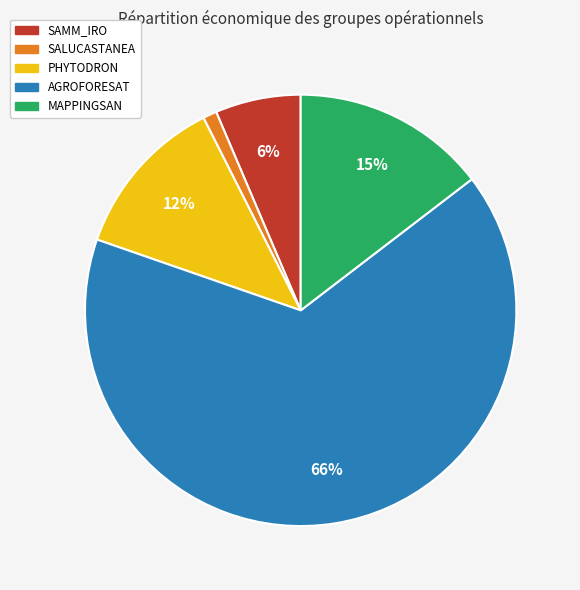

To the nearest percent, what is the average slice percentage?

20%